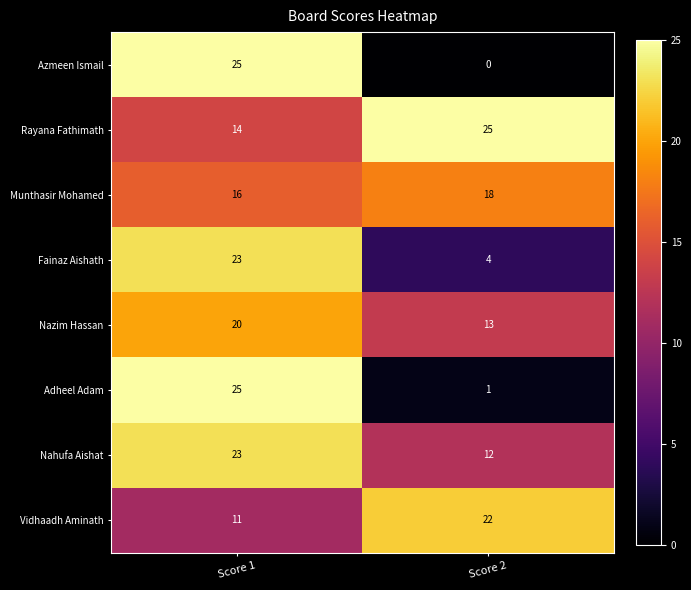

Between Score 1 and Score 2, which series saw the biggest shift?

Azmeen Ismail